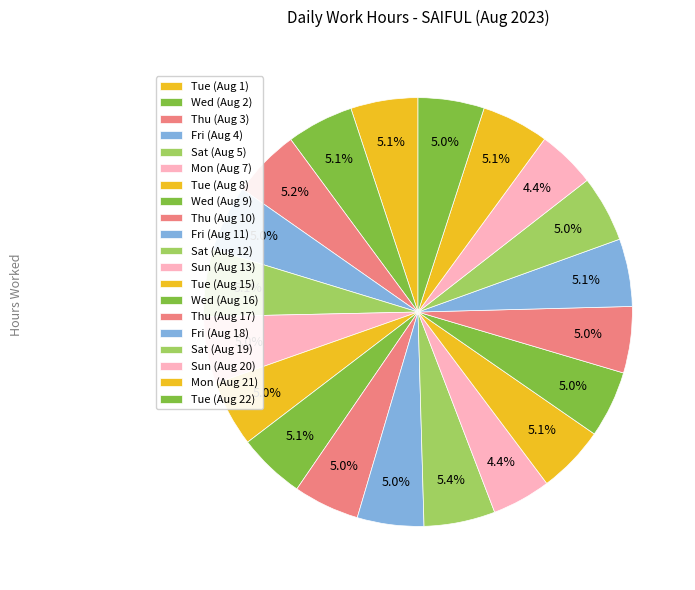

Do Wed (Aug 2) and Sat (Aug 19) together represent more than half of the pie?

No